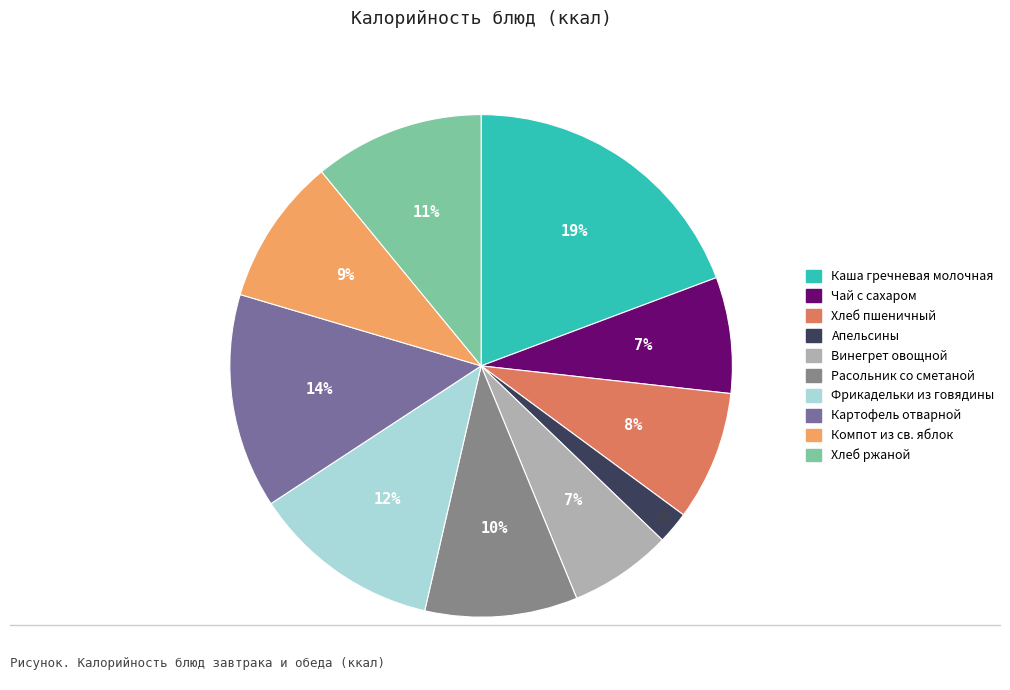

Which category has the smallest portion of the pie?

Апельсины